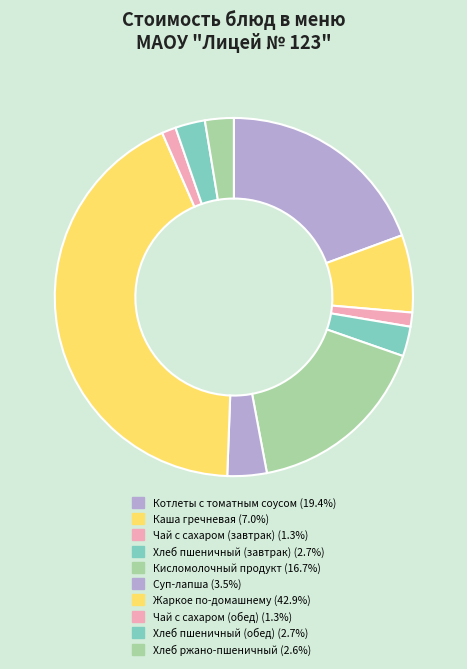

Is the sum of Хлеб пшеничный (завтрак) and Жаркое по-домашнему greater than half?

No